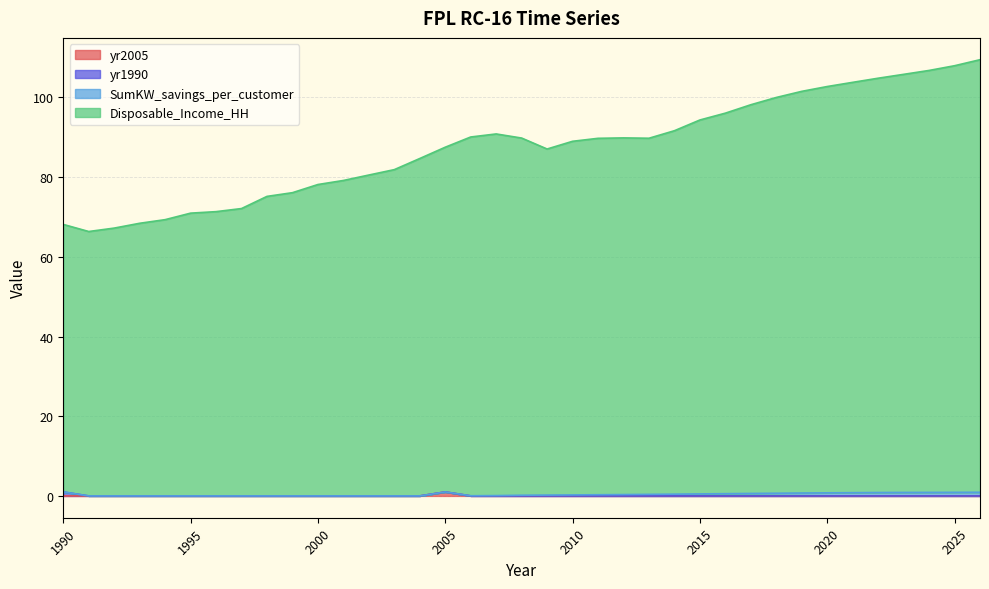

The value of yr2005 at 1999 is 0.4. True or false?

False